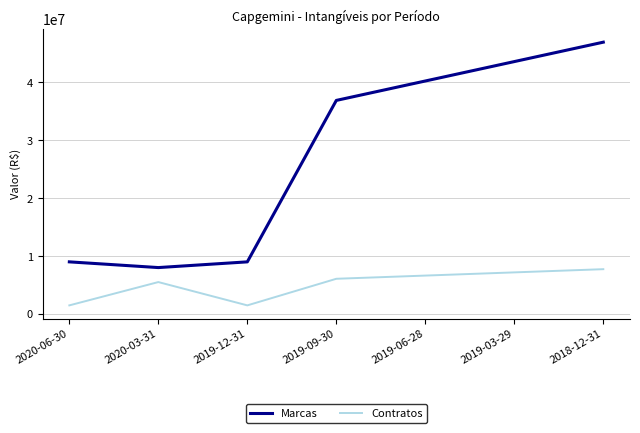

What is the highest value of the Marcas series?

46940000